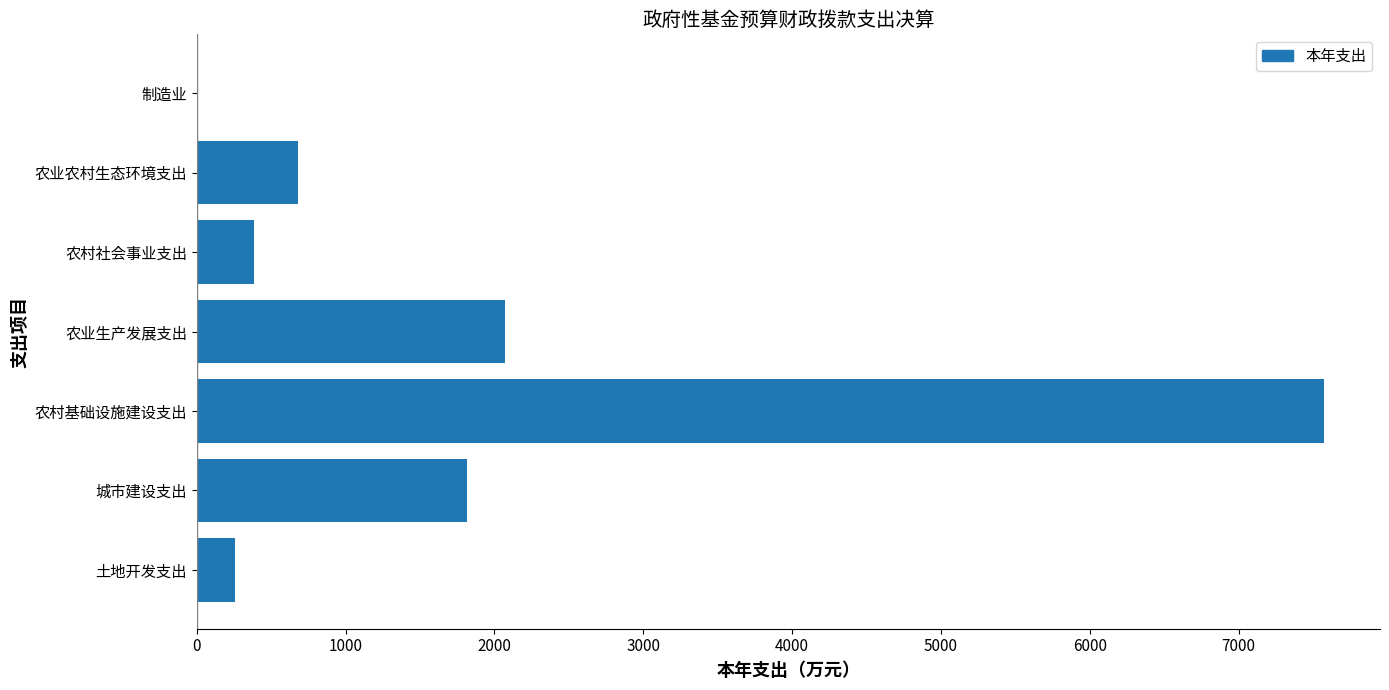

Does the chart contain stacked bars?

No